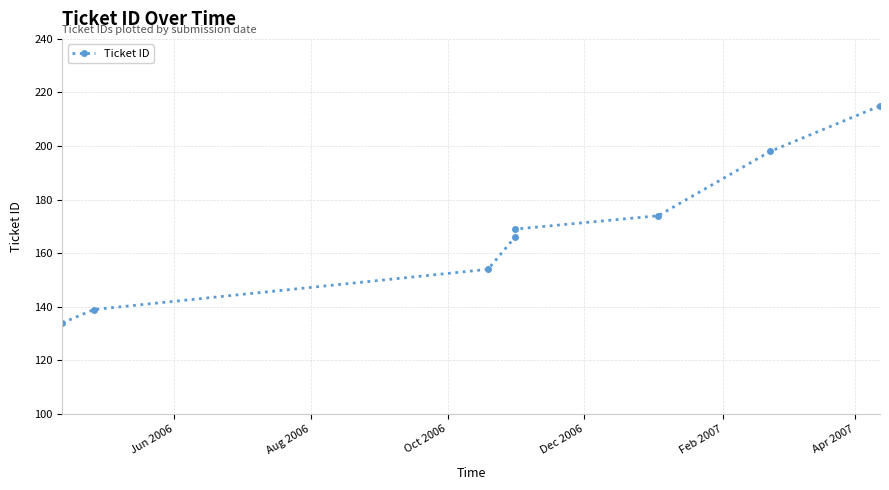

Reading right to left, extract all data points from this chart.

215	198	174	169	166	154	139	134